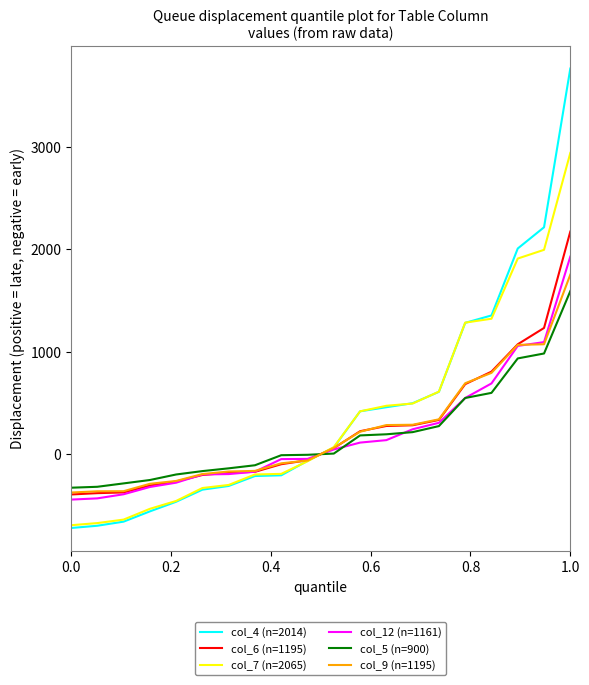

What is the minimum value shown in the chart?

-720